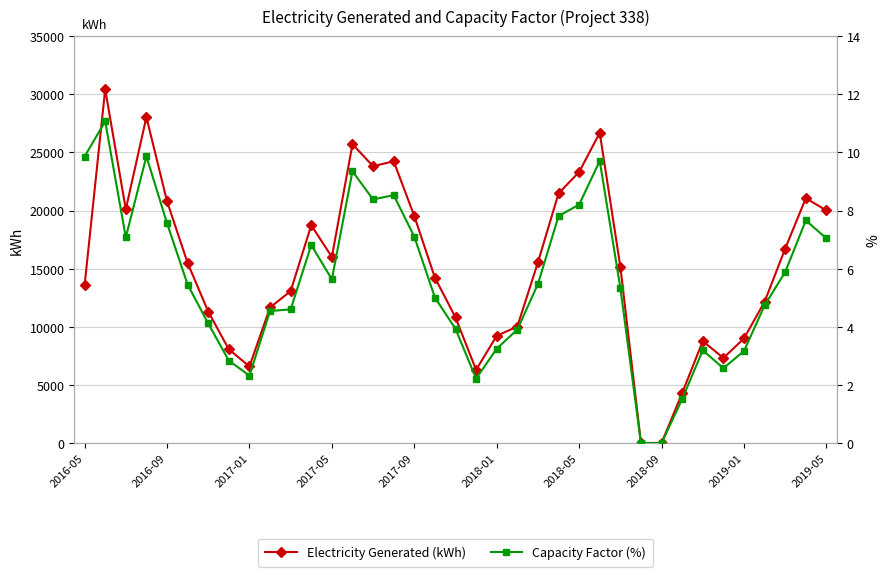

Which series has the widest spread of values?

Electricity Generated (kWh)